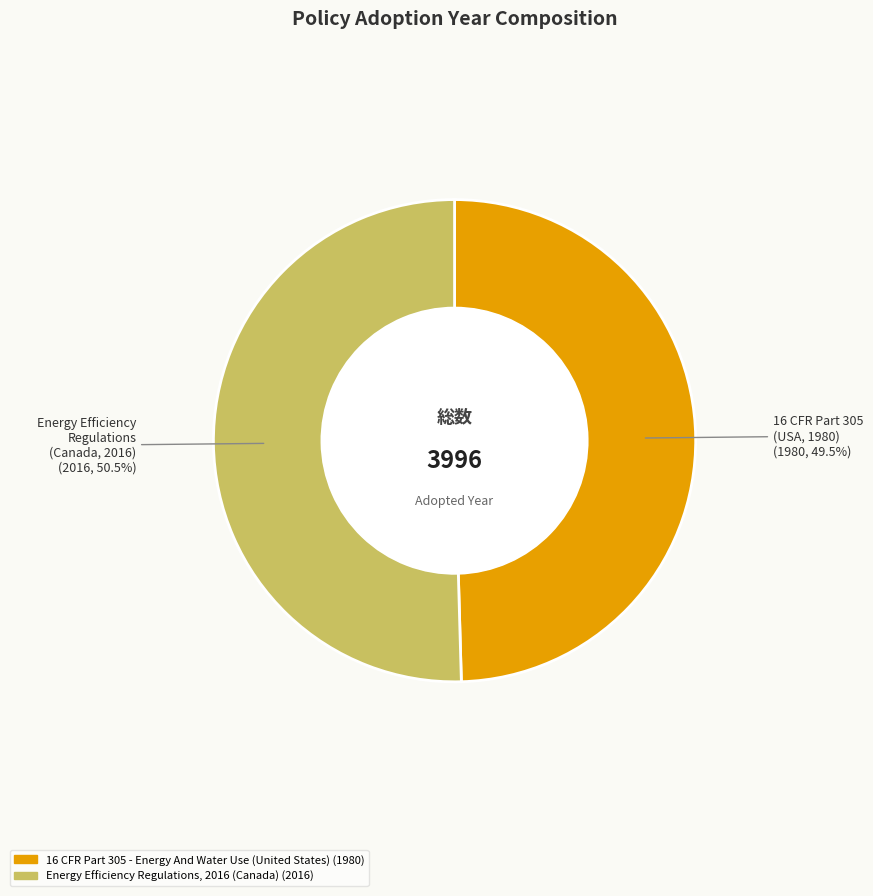

How many slices are in this pie chart?

2